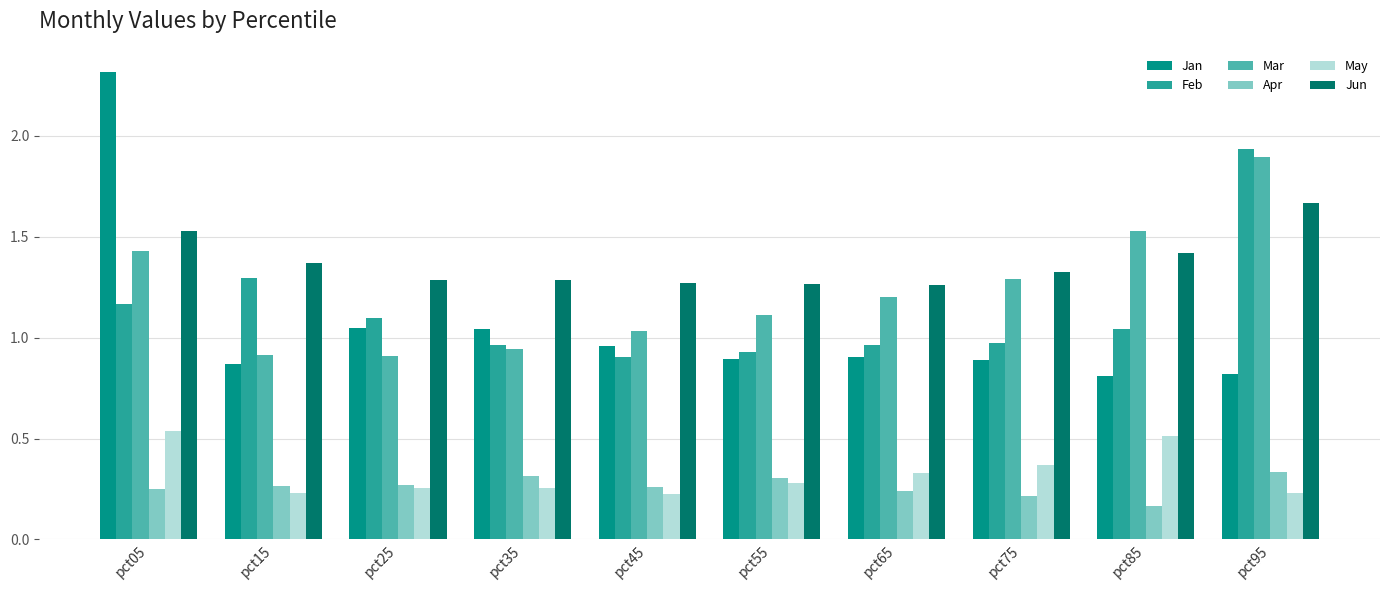

At which label is Apr closest to 0?

pct85